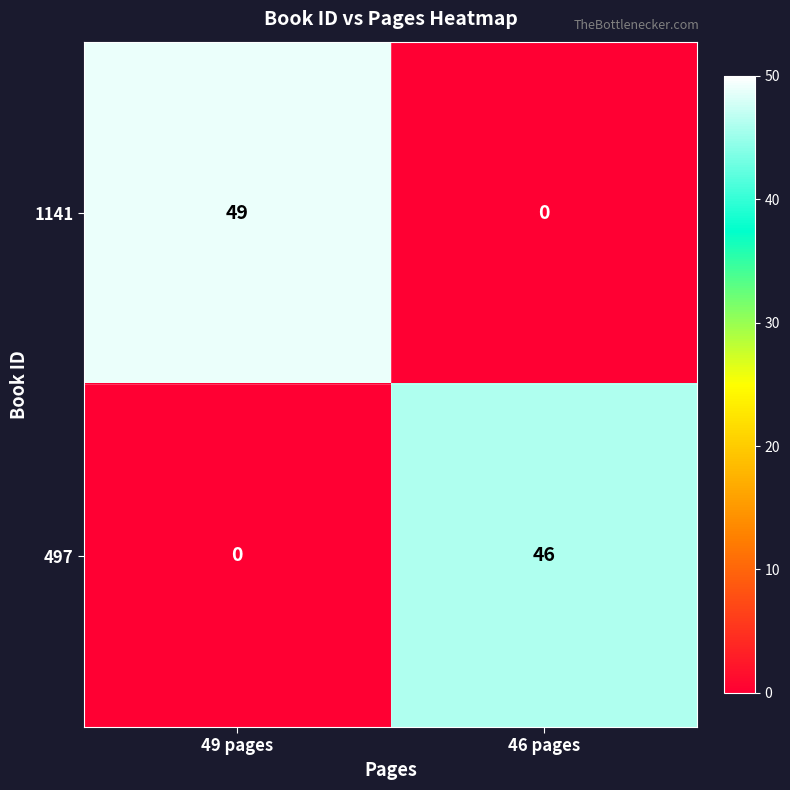

True or false: 497 has a value of 23 at 49 pages.

False